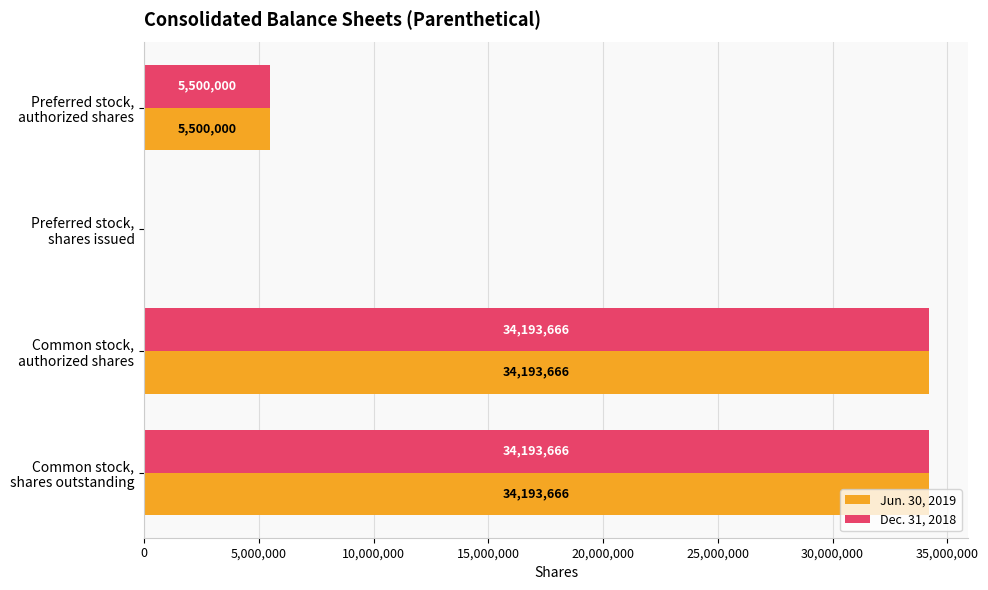

What is the maximum value for Dec. 31, 2018?

34193666